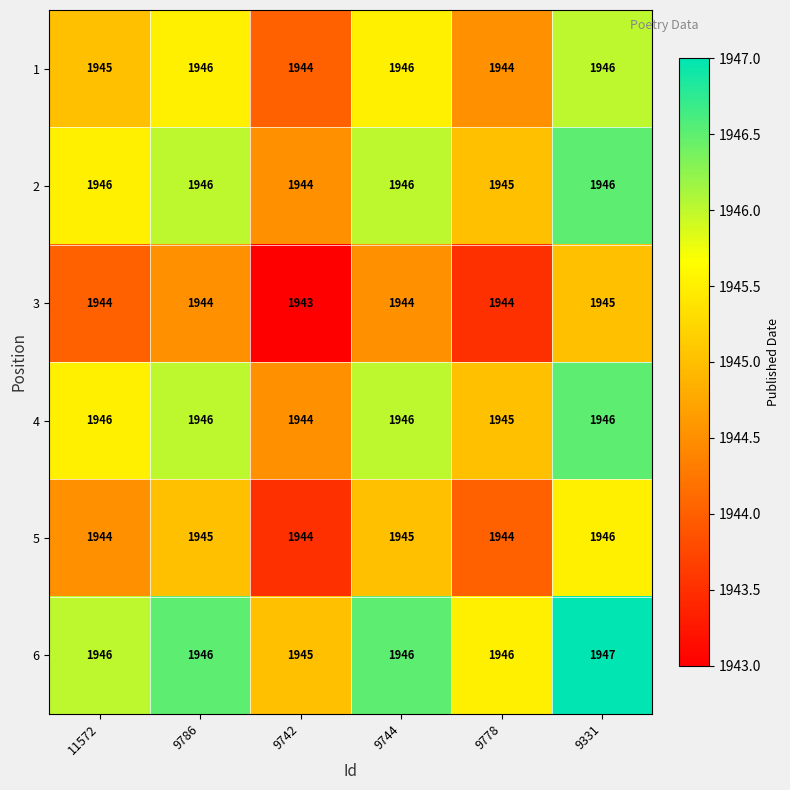

What is the average value of the 3 series?

1944